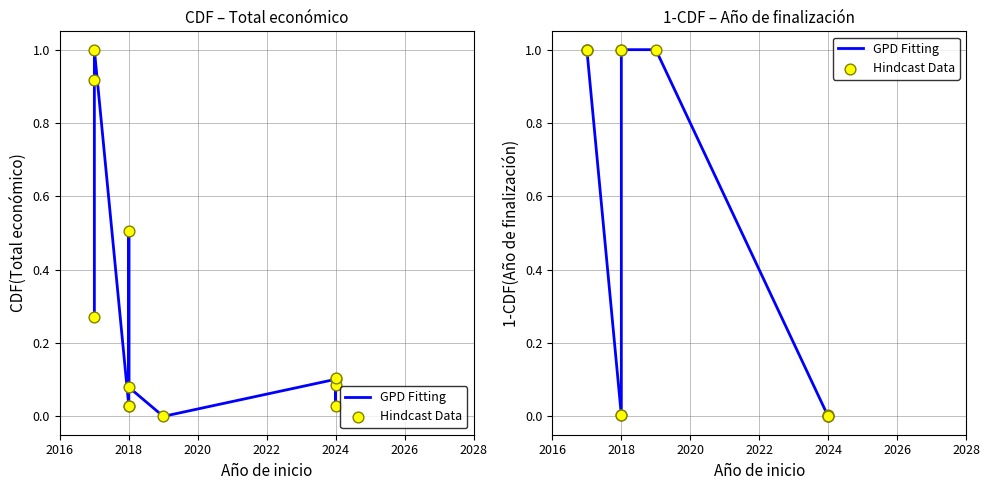

Which series contains the lowest Y value?

GPD Fitting